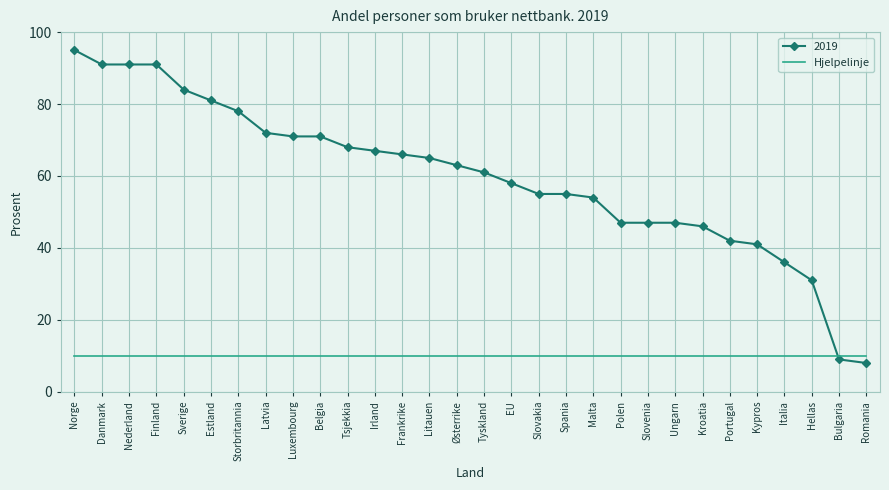

Read the Hjelpelinje value at Belgia.

10